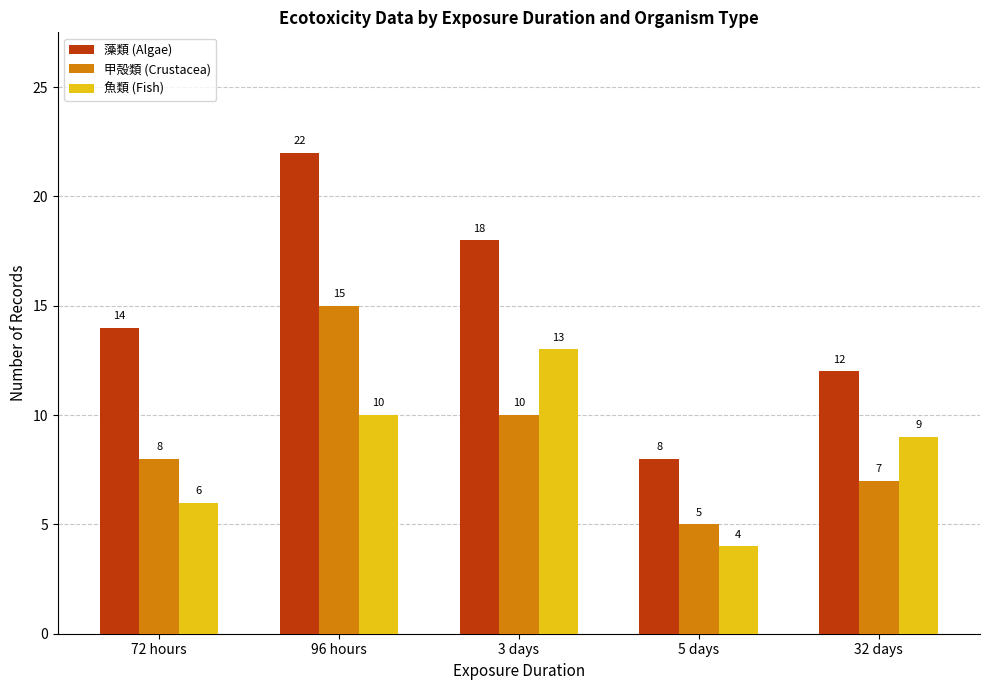

Are the bars horizontal?

No